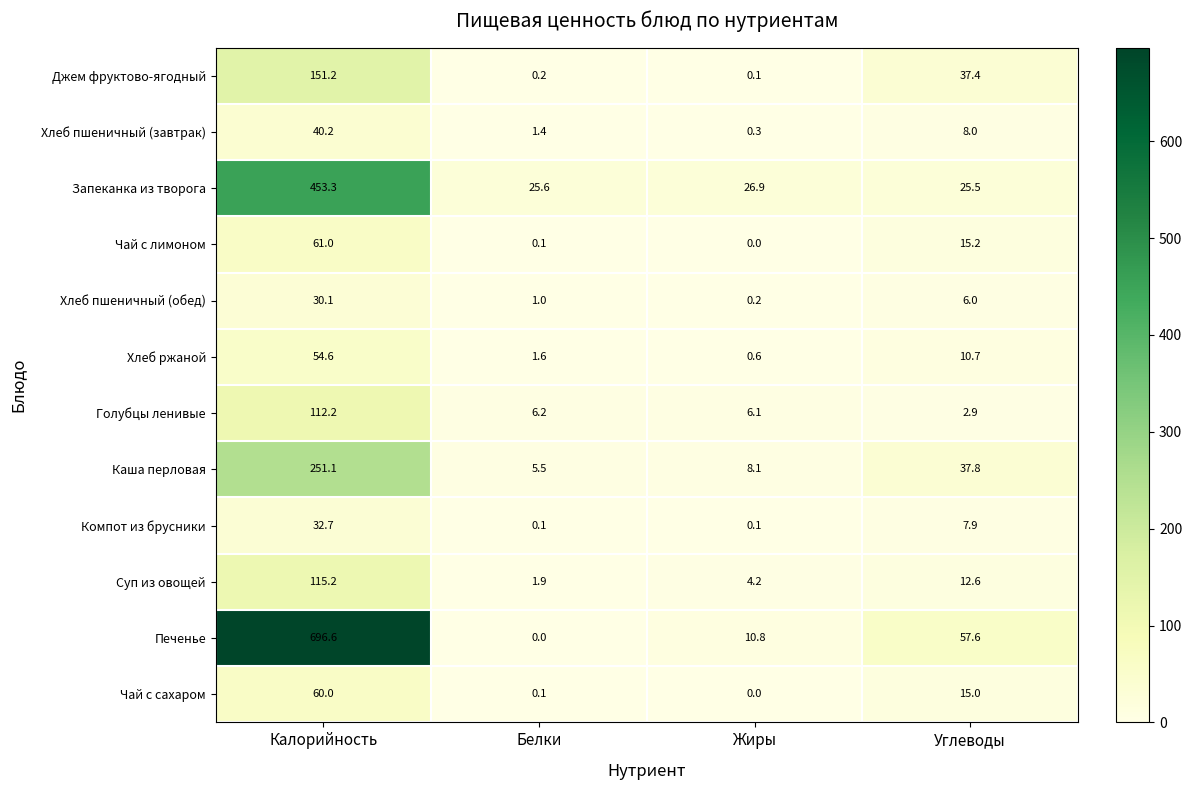

Is the value of Печенье at Калорийность greater than the value of Хлеб пшеничный (завтрак) at Калорийность?

Yes